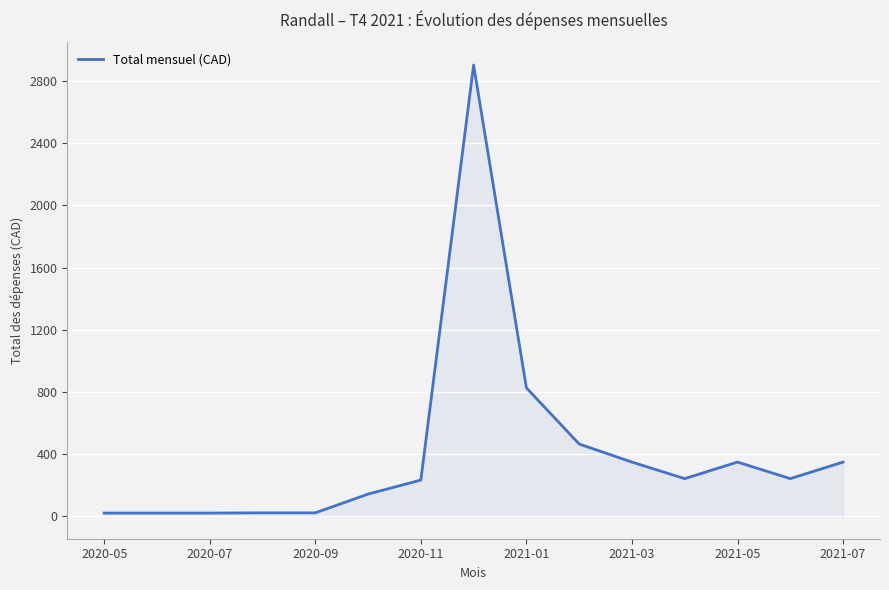

What is the greatest value displayed?

2903.7